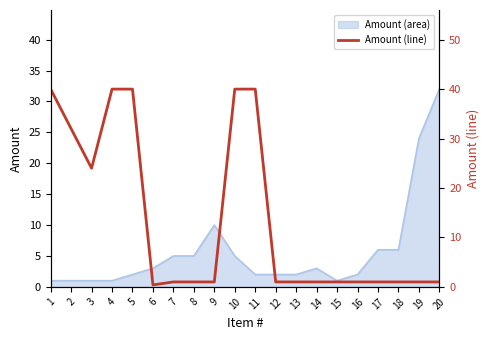

What is the difference between the maximum and minimum values?

39.6